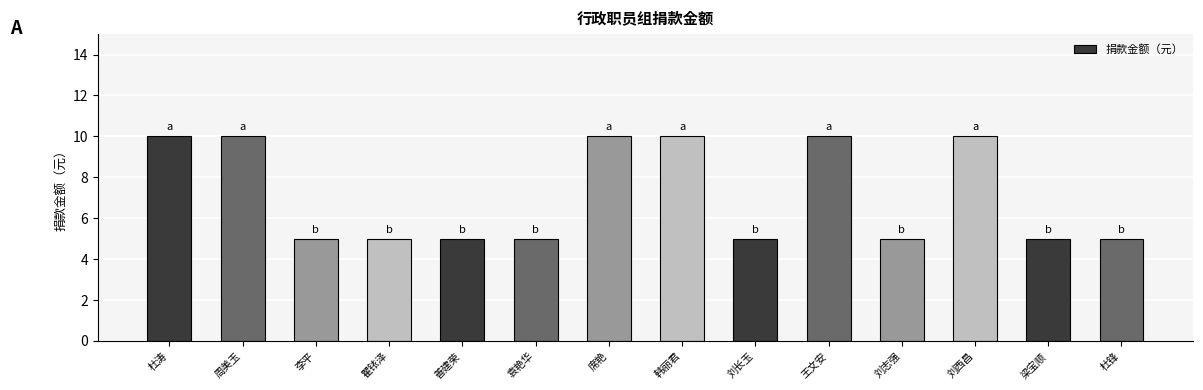

What value does the data have at 席艳?

10